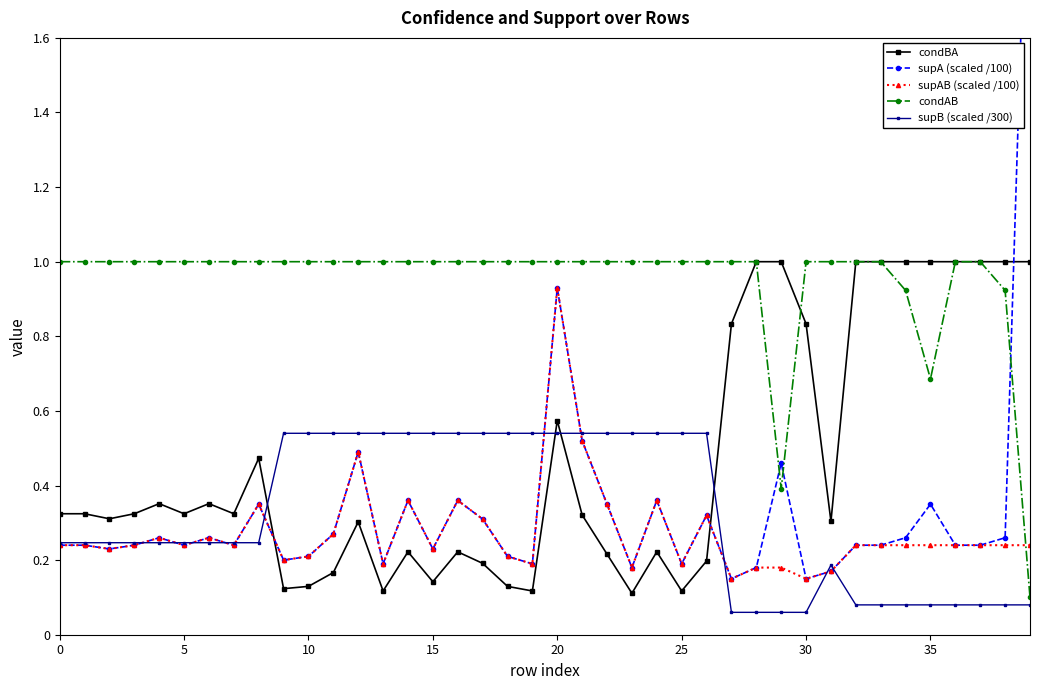

What is the difference between the second highest and second lowest values in the condBA series?

0.9